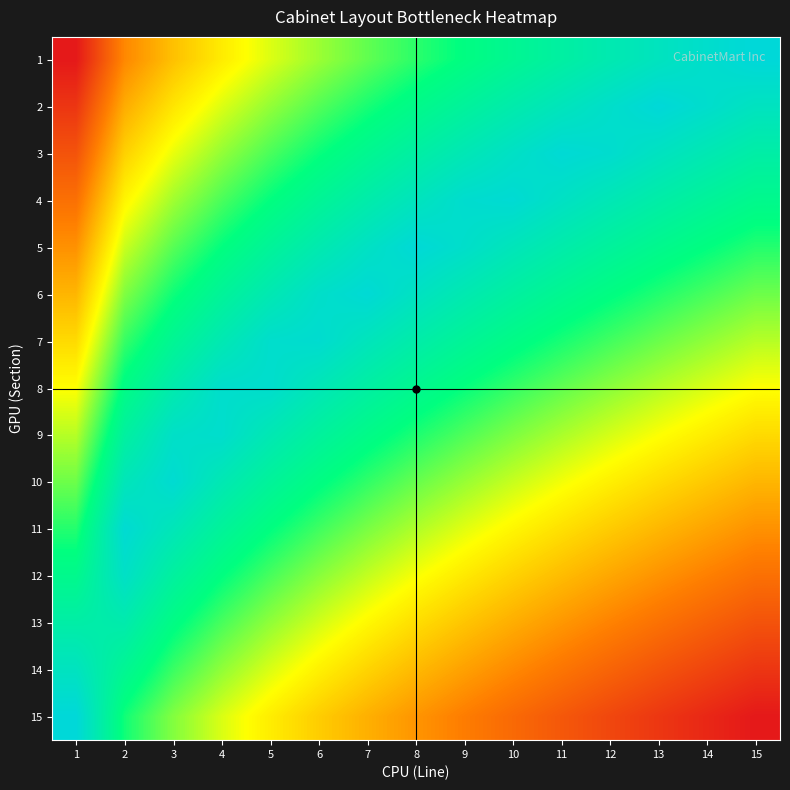

Count the number of categories in the chart.

15